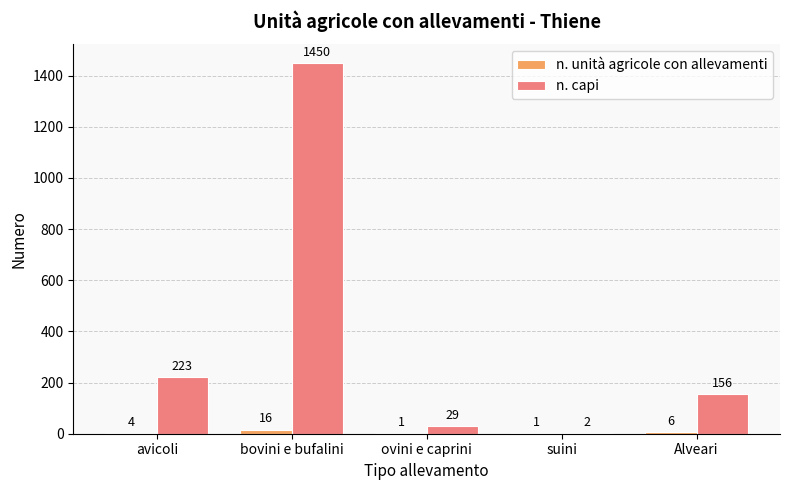

Is it true that n. capi equals 110 at avicoli?

False